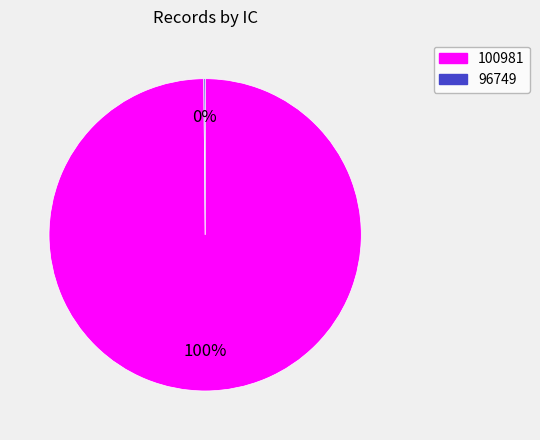

Is there a majority slice in this chart?

Yes